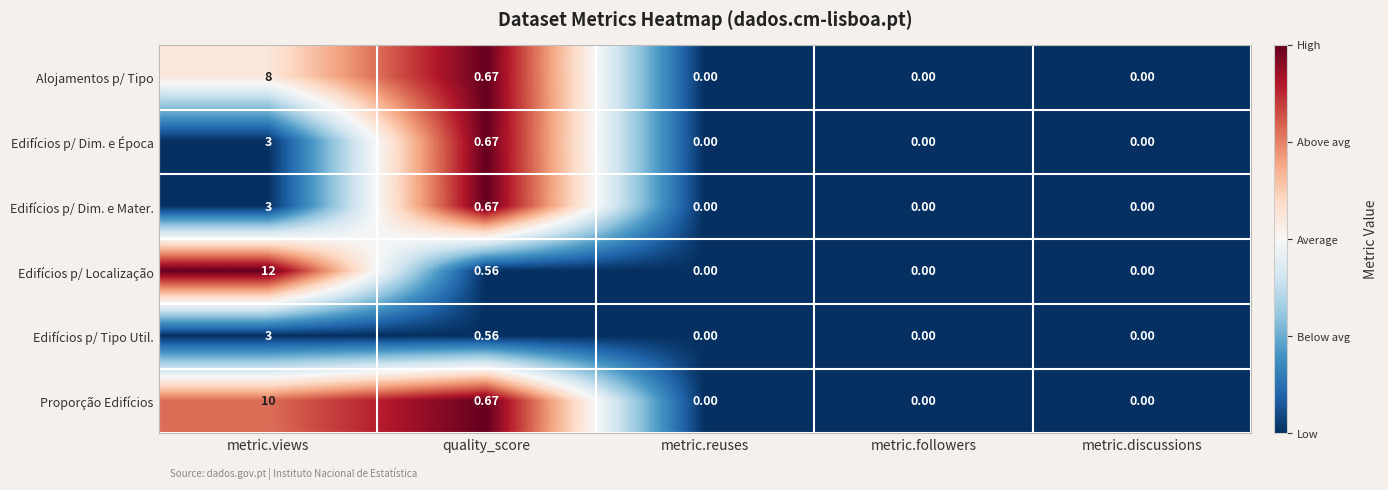

Which series has the largest range (max minus min)?

Edifícios p/ Localização